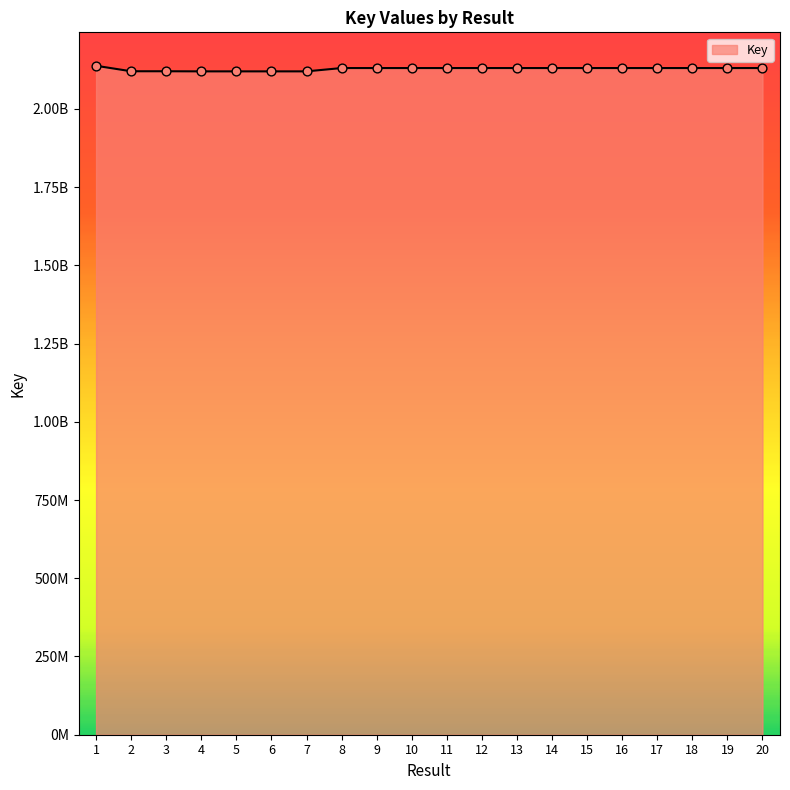

Which has a higher value, 17 or 10?

10